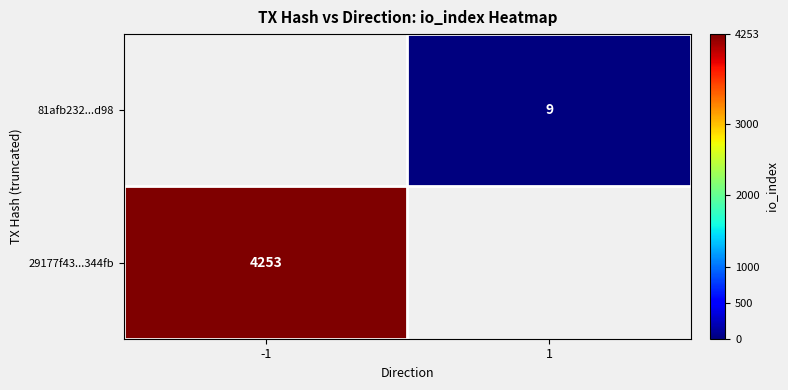

True or false: 29177f43...344fb has a value of 2549 at -1.

False